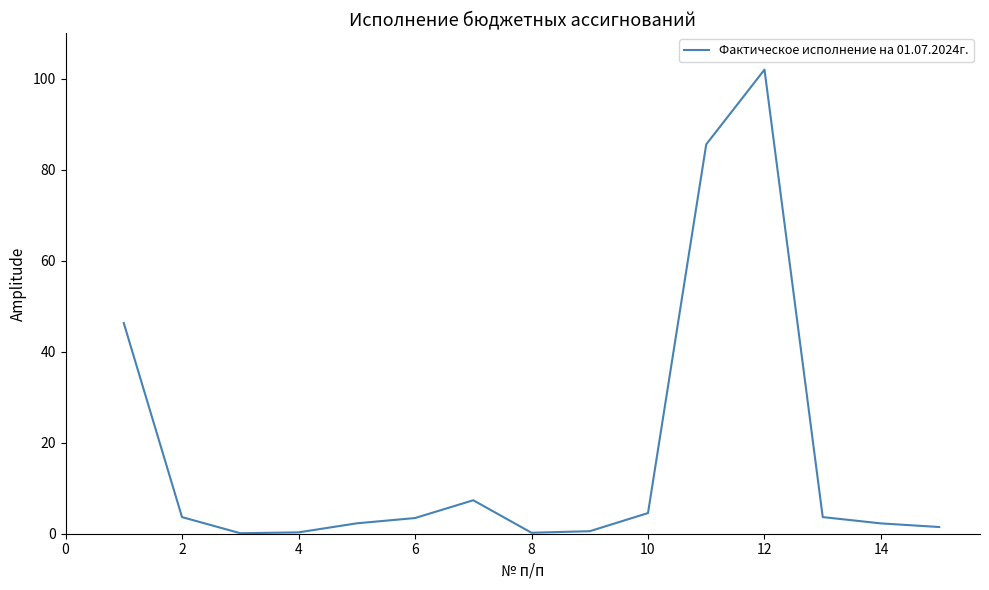

What is the greatest value displayed?

102.0